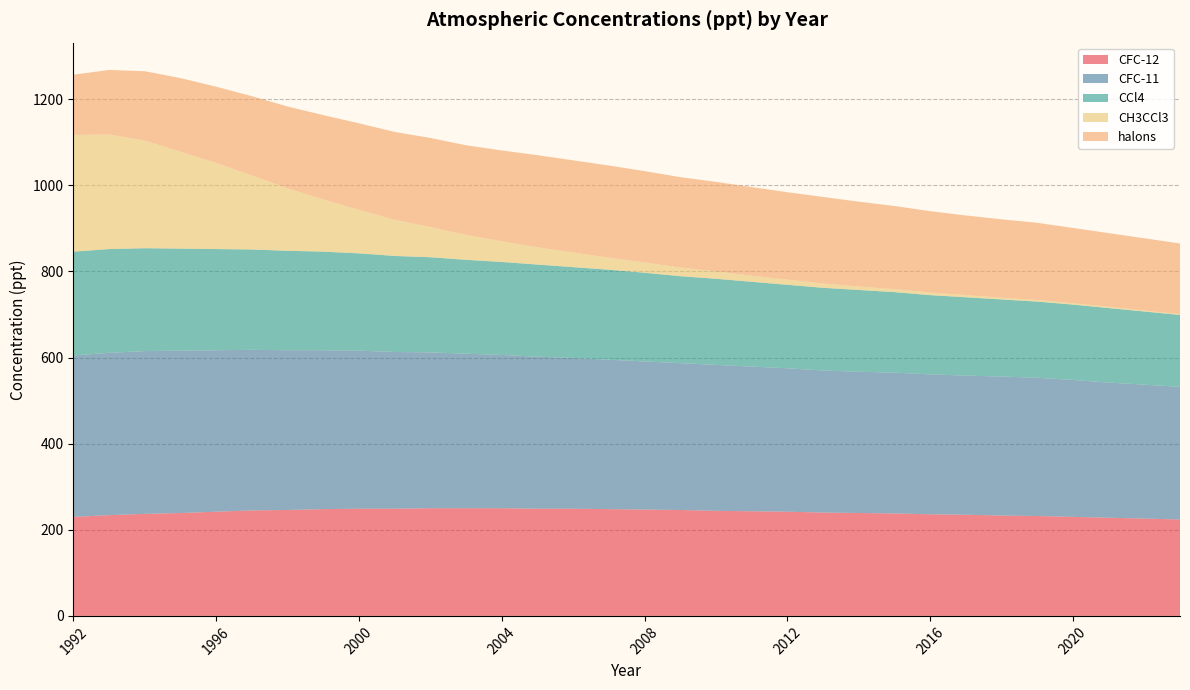

Reading right to left, list all the values displayed in this chart.

CFC-12: 2023=224	2022=226	2021=228	2020=230	2019=232	2018=233	2017=235	2016=236	2015=238	2014=239	2013=240	2012=242	2011=243	2010=244	2009=246	2008=247	2007=248	2006=249	2005=249	2004=250	2003=250	2002=250	2001=249	2000=249	1999=248	1998=246	1997=245	1996=242	1995=239	1994=237	1993=234	1992=230
CFC-11: 2023=308	2022=311	2021=314	2020=318	2019=321	2018=323	2017=323	2016=325	2015=327	2014=328	2013=330	2012=333	2011=336	2010=339	2009=341	2008=344	2007=347	2006=350	2005=353	2004=356	2003=359	2002=362	2001=364	2000=367	1999=369	1998=371	1997=373	1996=375	1995=377	1994=378	1993=377	1992=375
CCl4: 2023=167	2022=170	2021=173	2020=175	2019=177	2018=179	2017=182	2016=184	2015=187	2014=190	2013=192	2012=194	2011=197	2010=200	2009=202	2008=206	2007=209	2006=211	2005=214	2004=216	2003=218	2002=221	2001=223	2000=226	1999=229	1998=231	1997=233	1996=235	1995=237	1994=239	1993=241	1992=241
CH3CCl3: 2023=2	2022=2	2021=3	2020=3	2019=4	2018=4	2017=5	2016=6	2015=7	2014=8	2013=10	2012=12	2011=14	2010=17	2009=20	2008=24	2007=28	2006=34	2005=40	2004=48	2003=58	2002=70	2001=84	2000=101	1999=121	1998=145	1997=172	1996=200	1995=225	1994=250	1993=266	1992=271
halons: 2023=164	2022=168	2021=171	2020=175	2019=179	2018=182	2017=185	2016=189	2015=193	2014=197	2013=201	2012=203	2011=206	2010=208	2009=210	2008=212	2007=214	2006=214	2005=214	2004=211	2003=208	2002=207	2001=204	2000=201	1999=196	1998=190	1997=184	1996=177	1995=171	1994=161	1993=150	1992=140